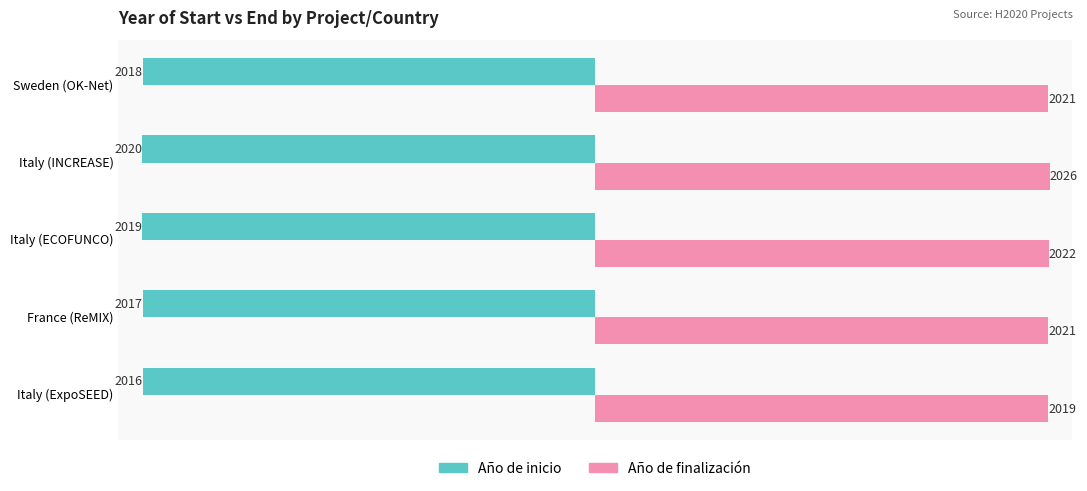

Which series has the largest range (max minus min)?

Año de finalización